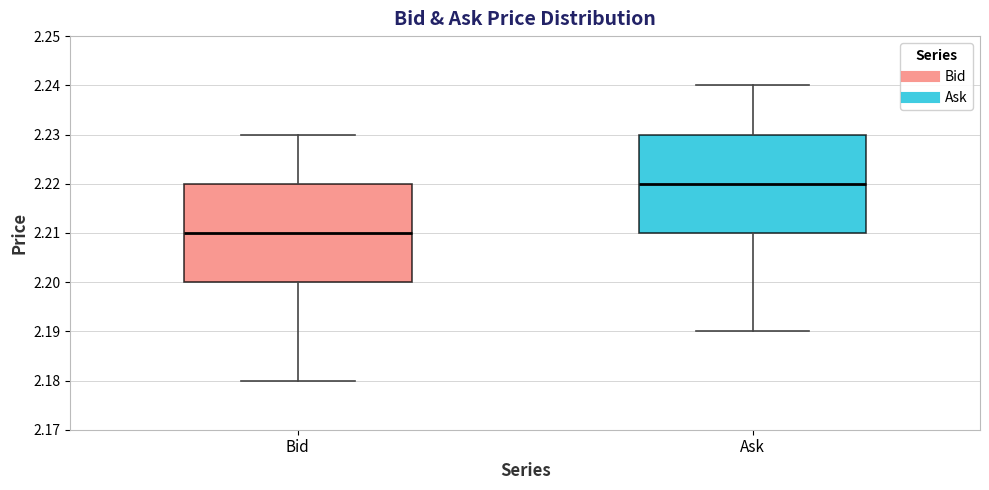

Reading left to right, transcribe this box plot: for each box, give where its median line is, the range the box spans, and where its two whiskers end, as read against the y-axis. The values are not printed on the chart, so give them approximately, as read against the axis.

Bid: median 2.21, box 2.20 to 2.22, whiskers 2.18 to 2.23
Ask: median 2.22, box 2.21 to 2.23, whiskers 2.19 to 2.24